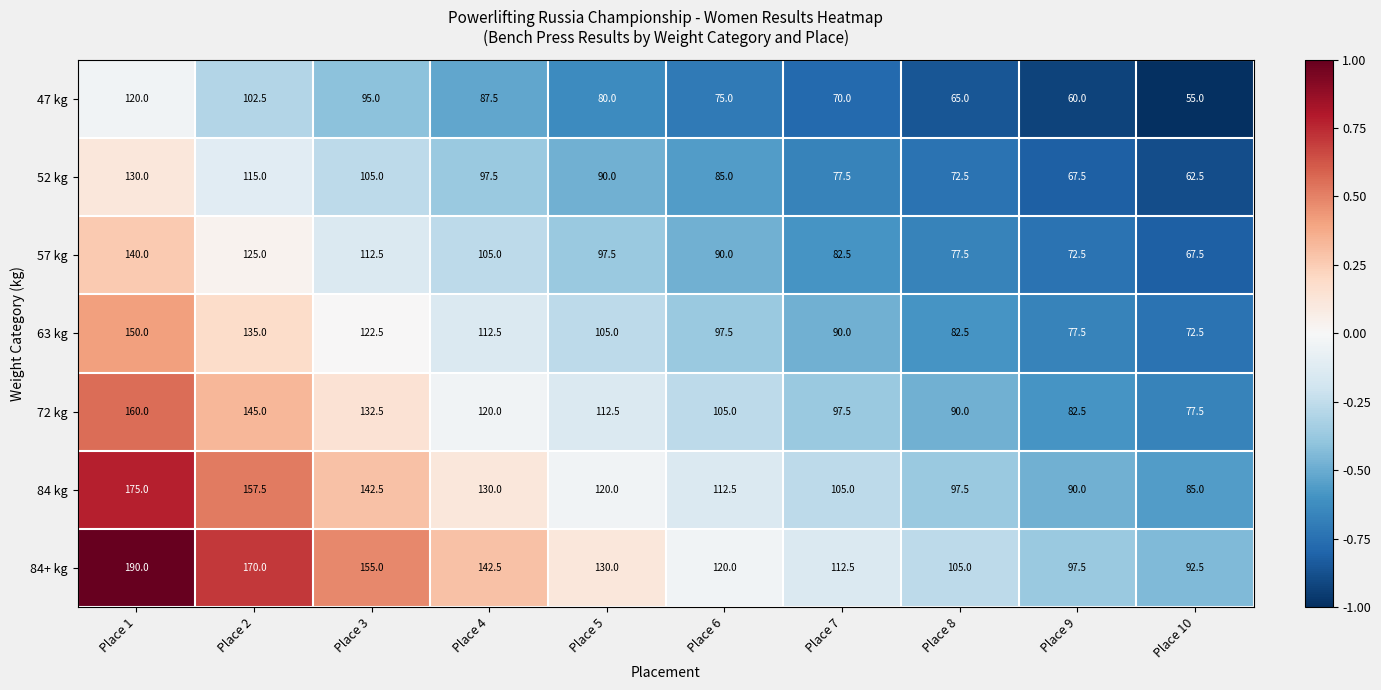

What is the difference between the maximum and minimum values in the 63 kg series?

77.5